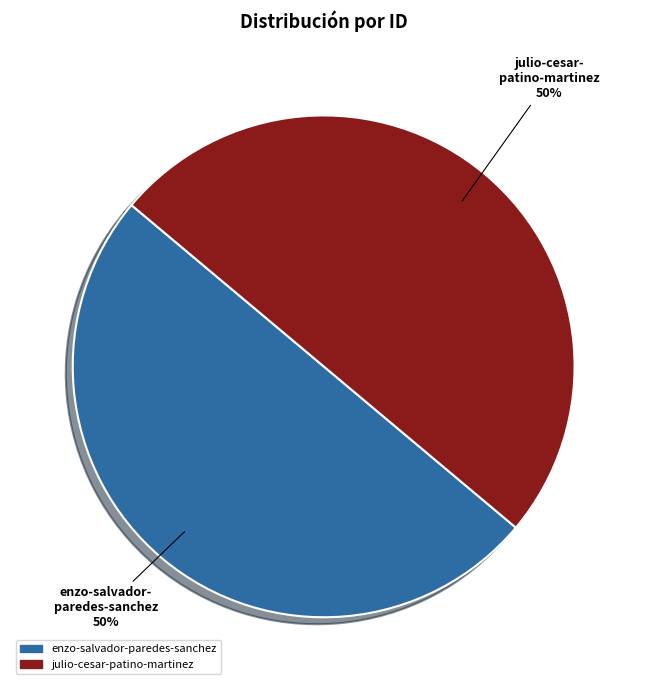

The enzo-salvador-paredes-sanchez slice represents 50% of the pie. True or false?

True